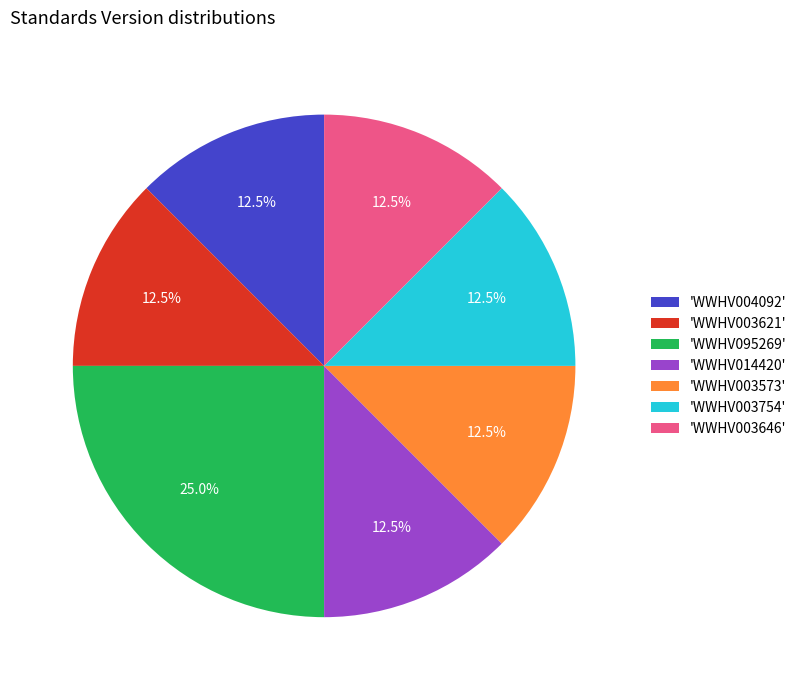

Which slice is the largest?

'WWHV095269'